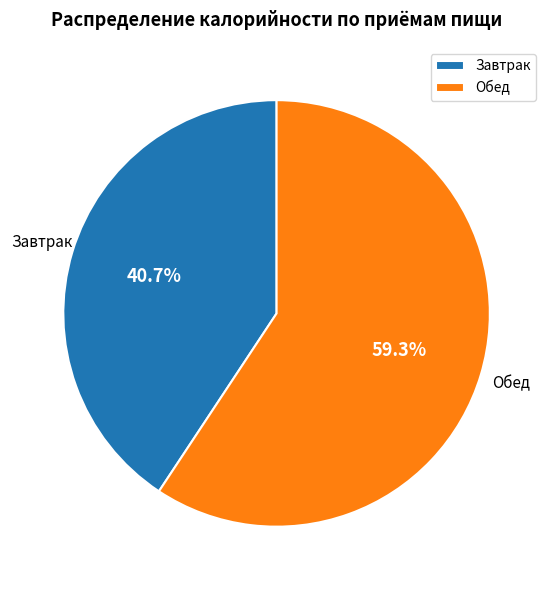

Combined, what portion of the pie is Завтрак and Обед?

100.0%